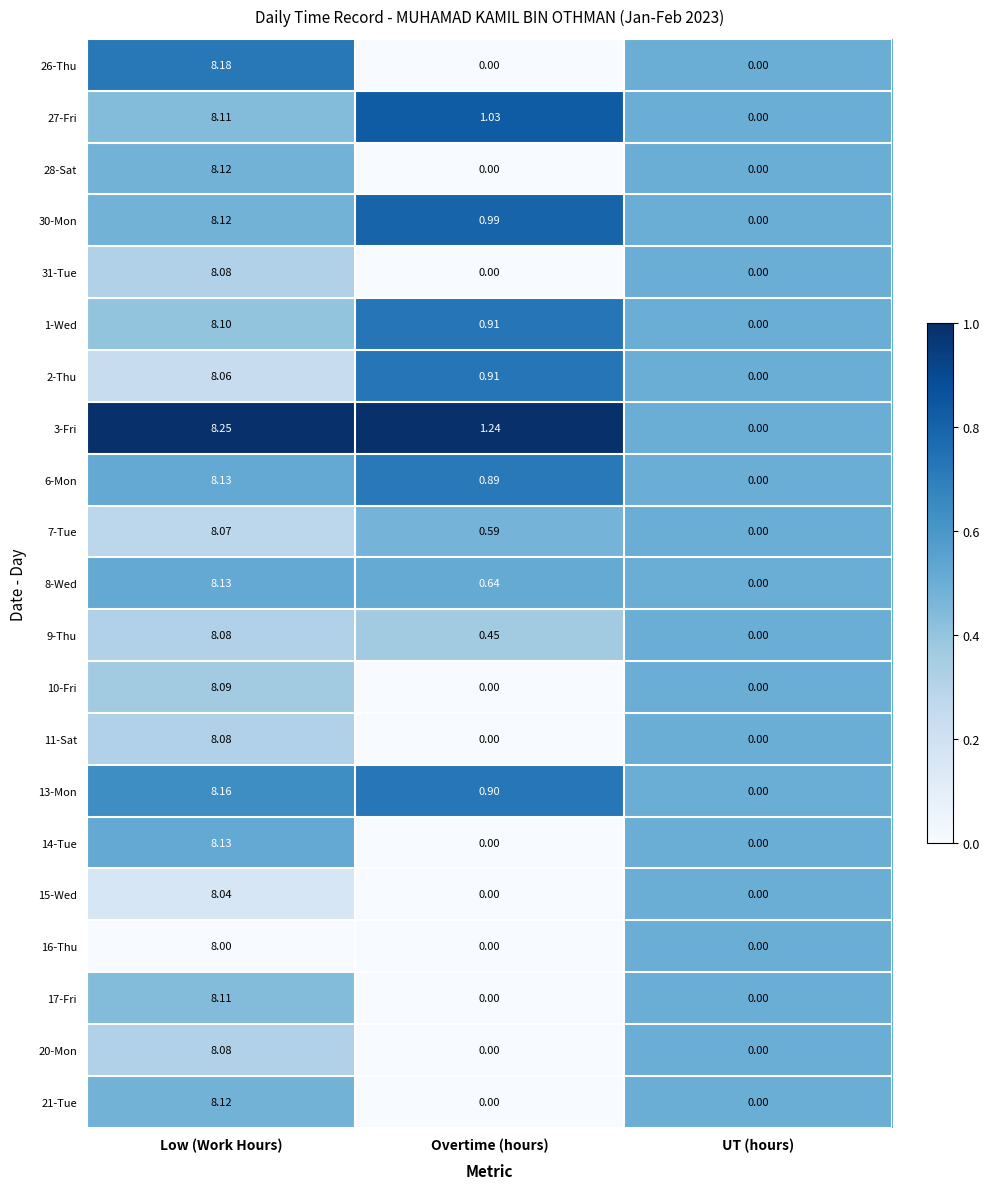

Where is 30-Mon nearest to the value 4?

Overtime (hours)